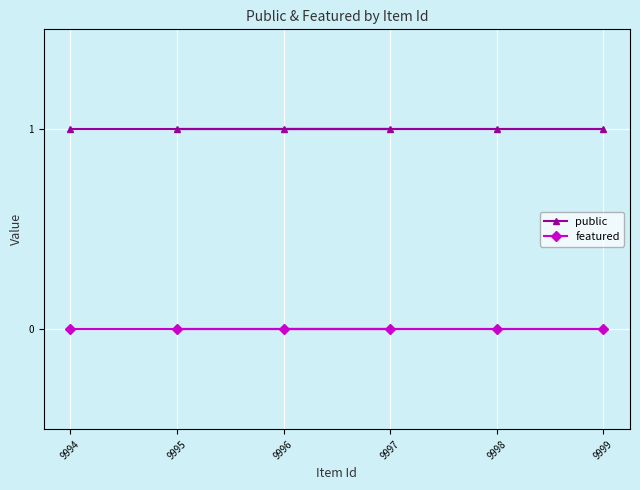

Where is featured nearest to the value 0?

9996